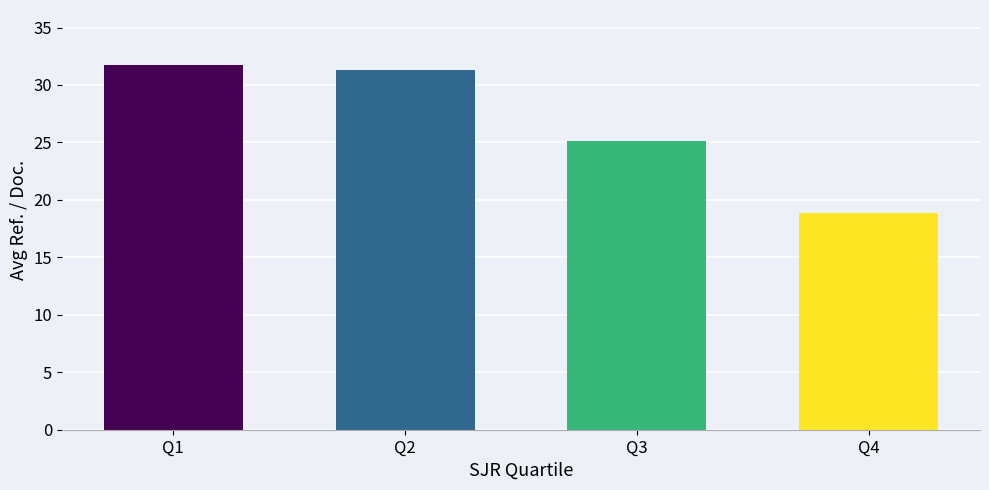

How many data points are above 31?

2